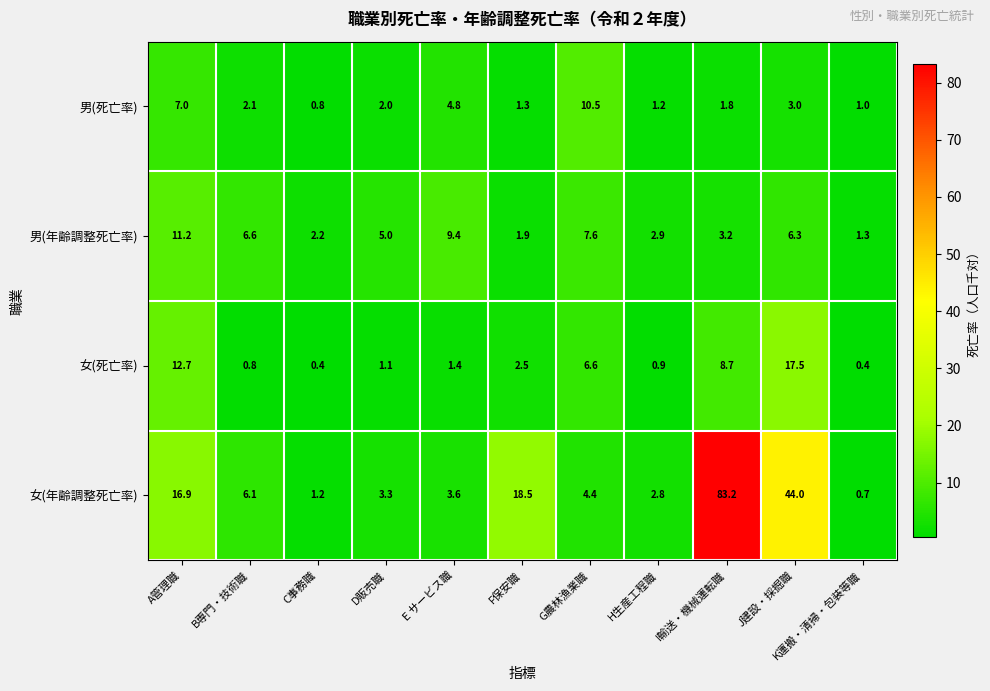

Which series changed the most between F保安職 and J建設・採掘職?

女(年齢調整死亡率)